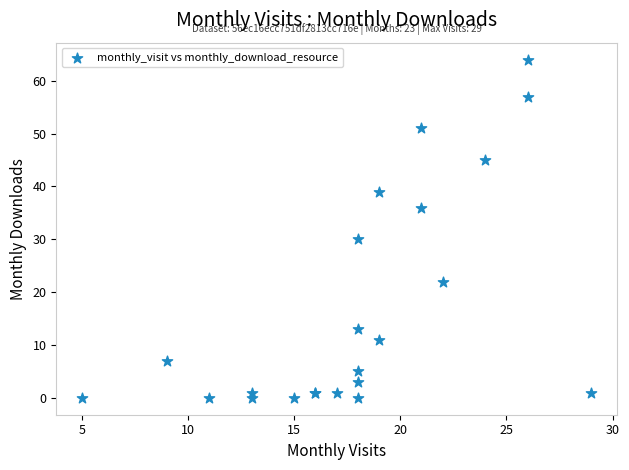

What Y value in the scatter plot is closest to 32?

30